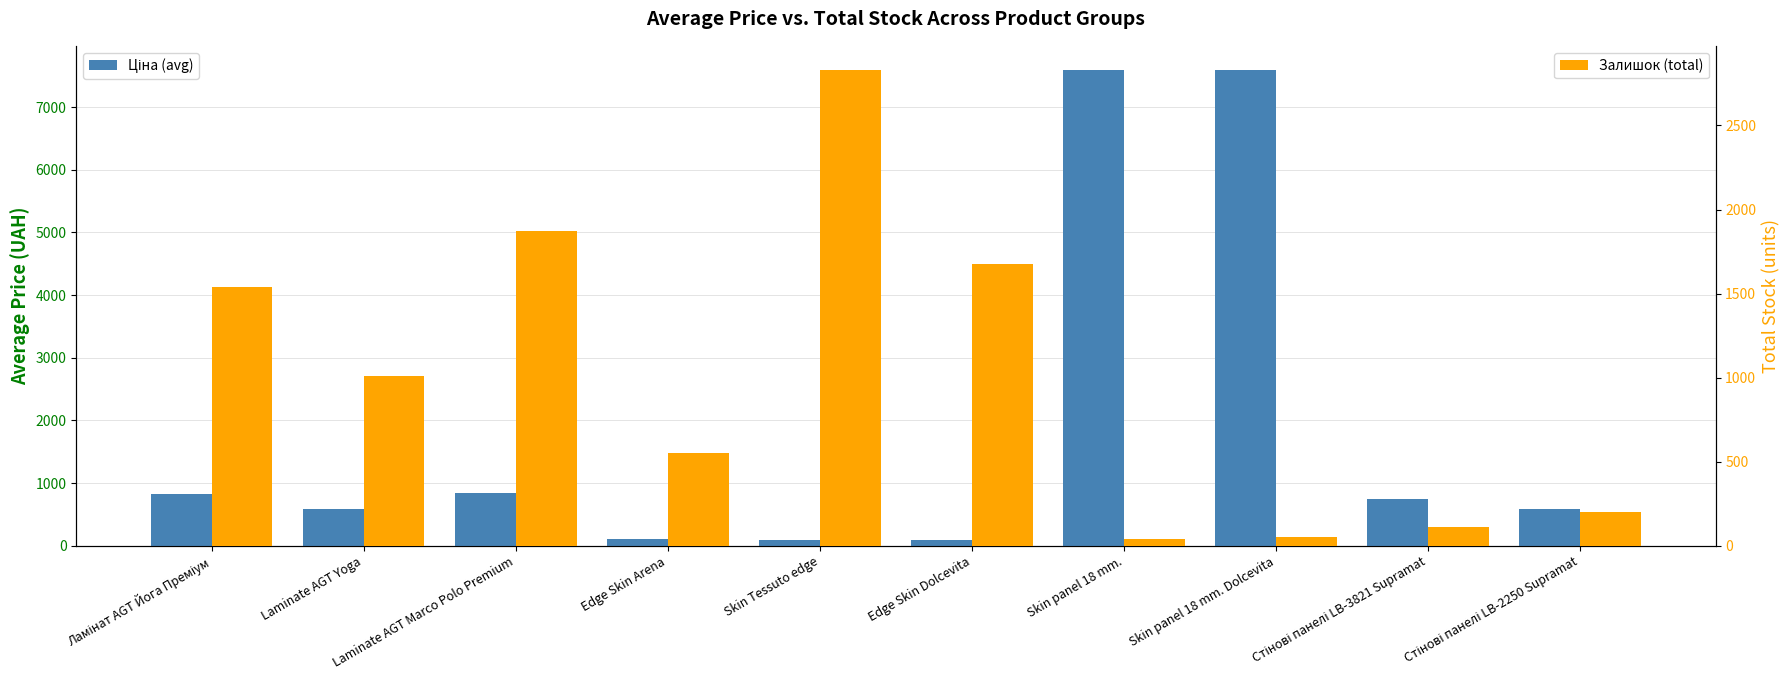

Between Laminate AGT Marco Polo Premium and Skin panel 18 mm., which series saw the biggest shift?

Ціна (avg)